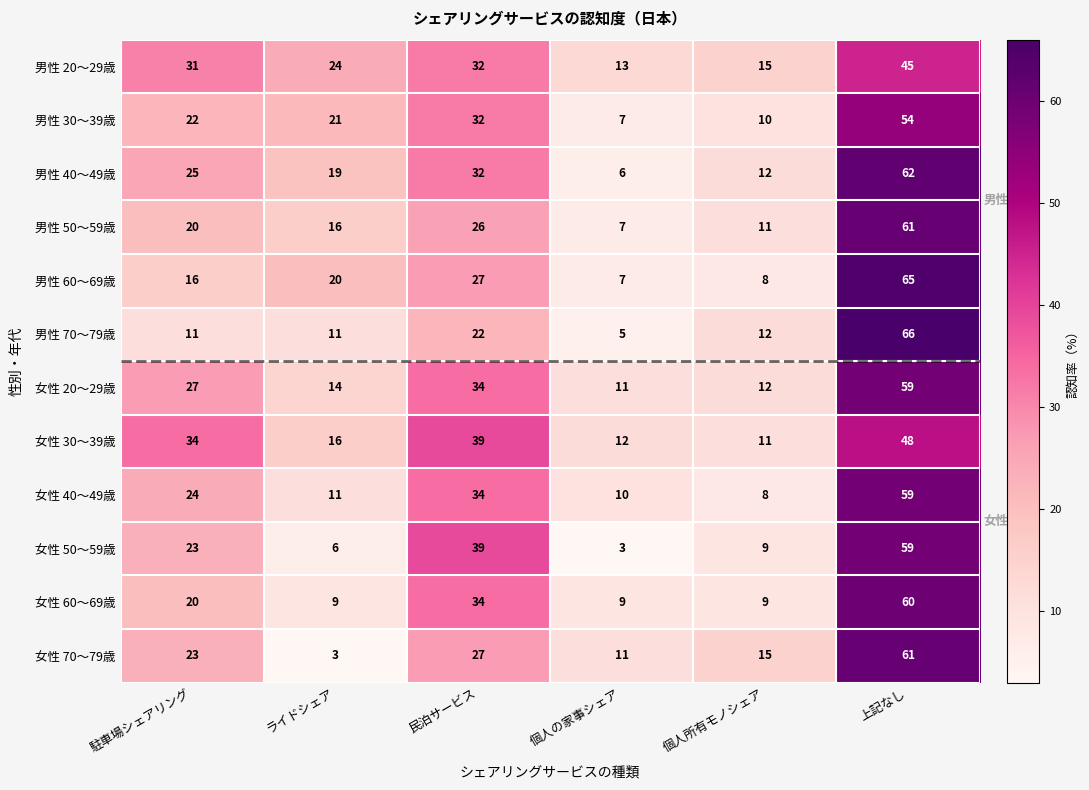

What is the sum of all 女性 50～59歳 values?

139